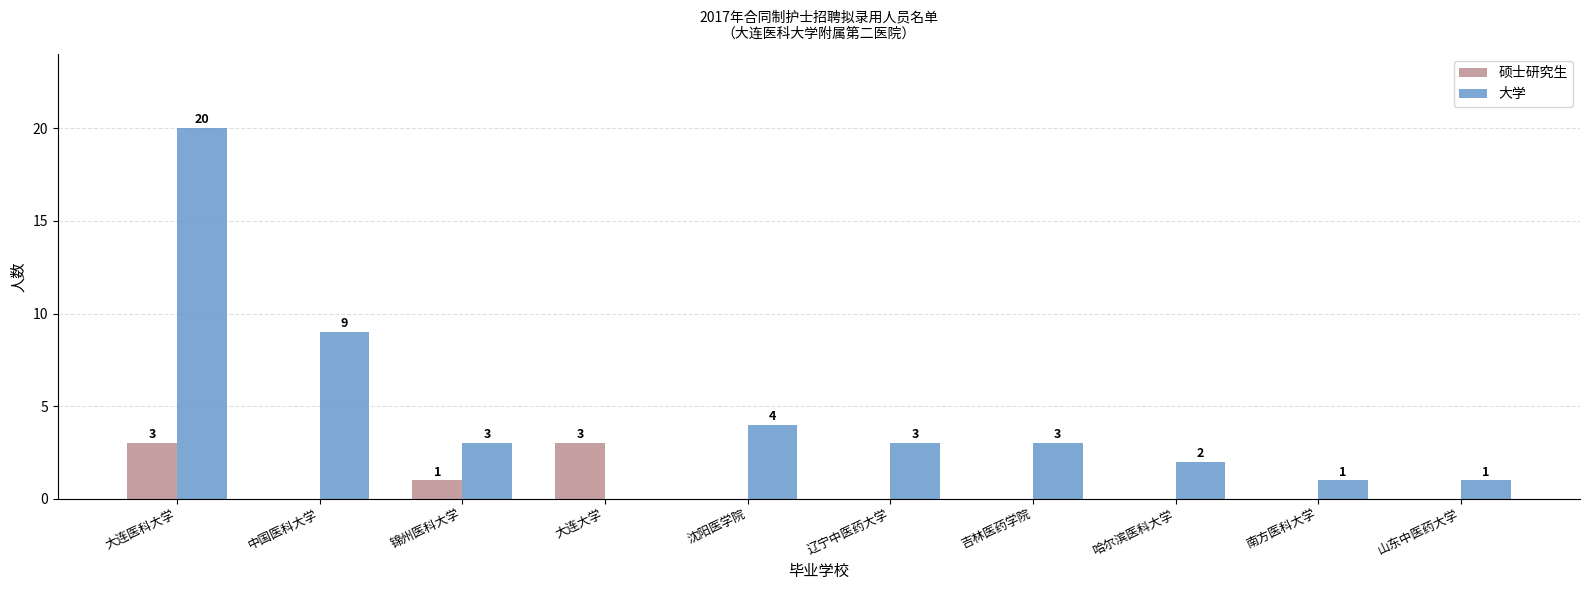

Count the 硕士研究生 values in the range 0 to 1.

8